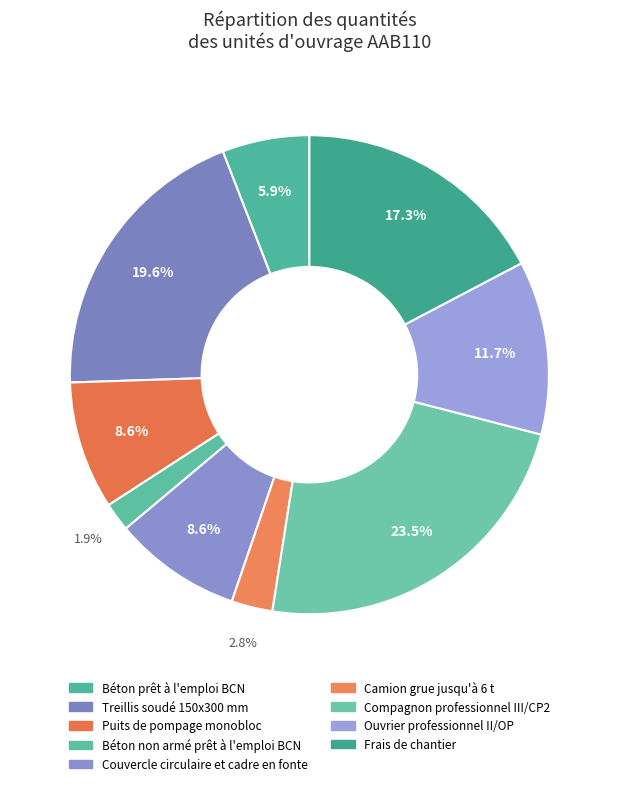

Does Couvercle circulaire et cadre en fonte represent more than half of the total?

No